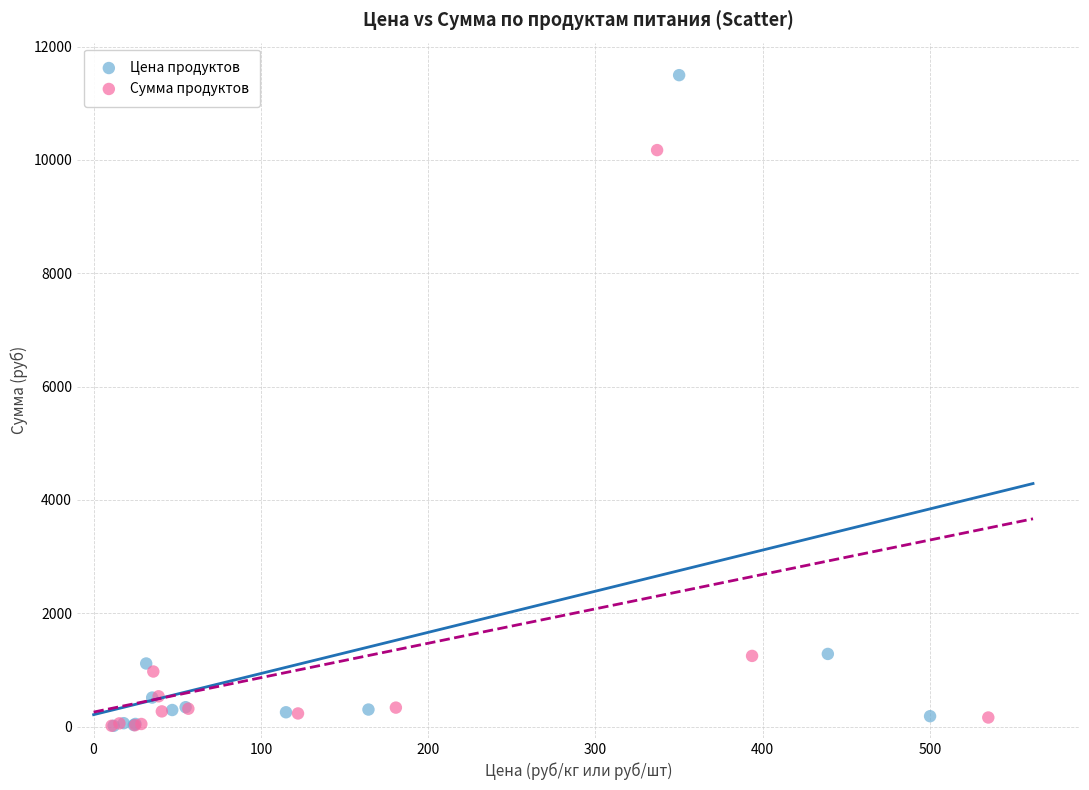

Which series has the widest spread of Y values?

Цена продуктов